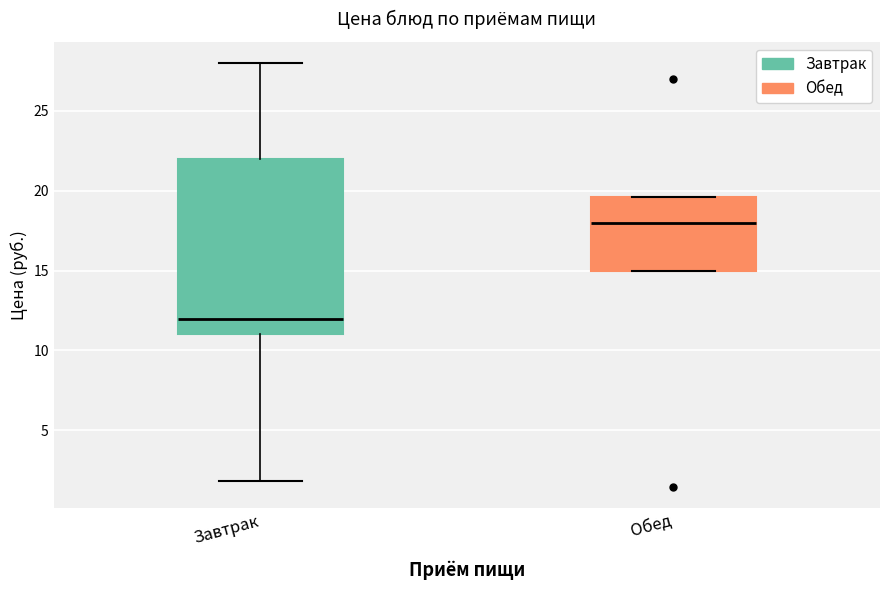

Reading left to right, transcribe this box plot: for each box, give where its median line is, the range the box spans, and where its two whiskers end, as read against the y-axis. The values are not printed on the chart, so give them approximately, as read against the axis.

Завтрак: median 12.0, box 11.0 to 22.0, whiskers 2.0 to 28.0
Обед: median 18.0, box 15.0 to 19.5, whiskers 15.0 to 19.5